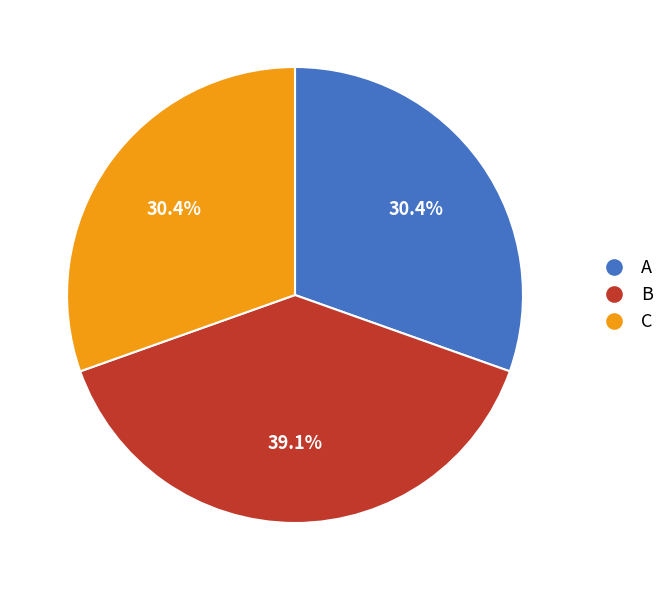

What percentage do B and A together represent?

69.6%